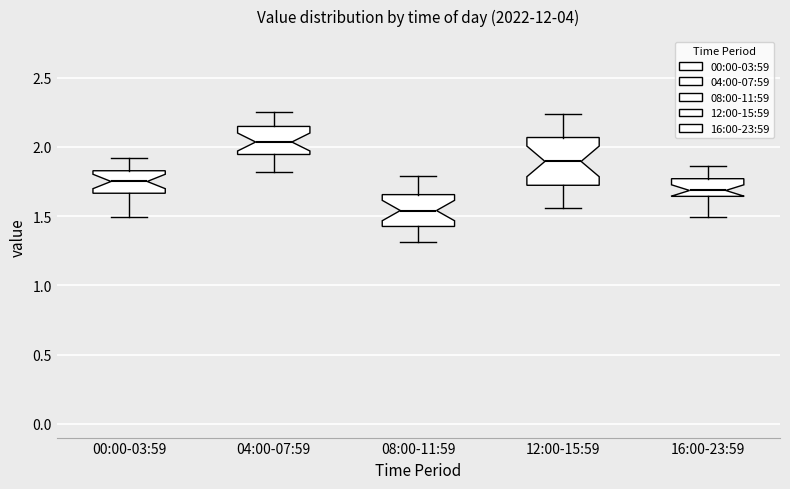

Where is the upper edge of the box for 08:00-11:59 on the y-axis? The values are not printed on the chart, so give them approximately, as read against the axis.

1.65